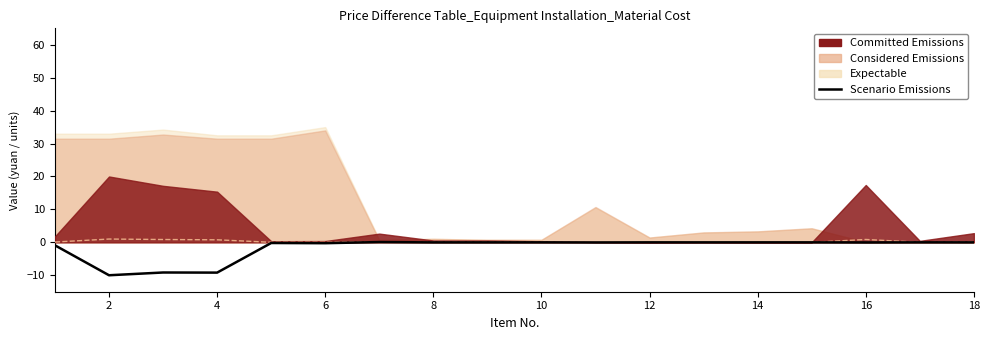

How many lines are shown in the chart?

1